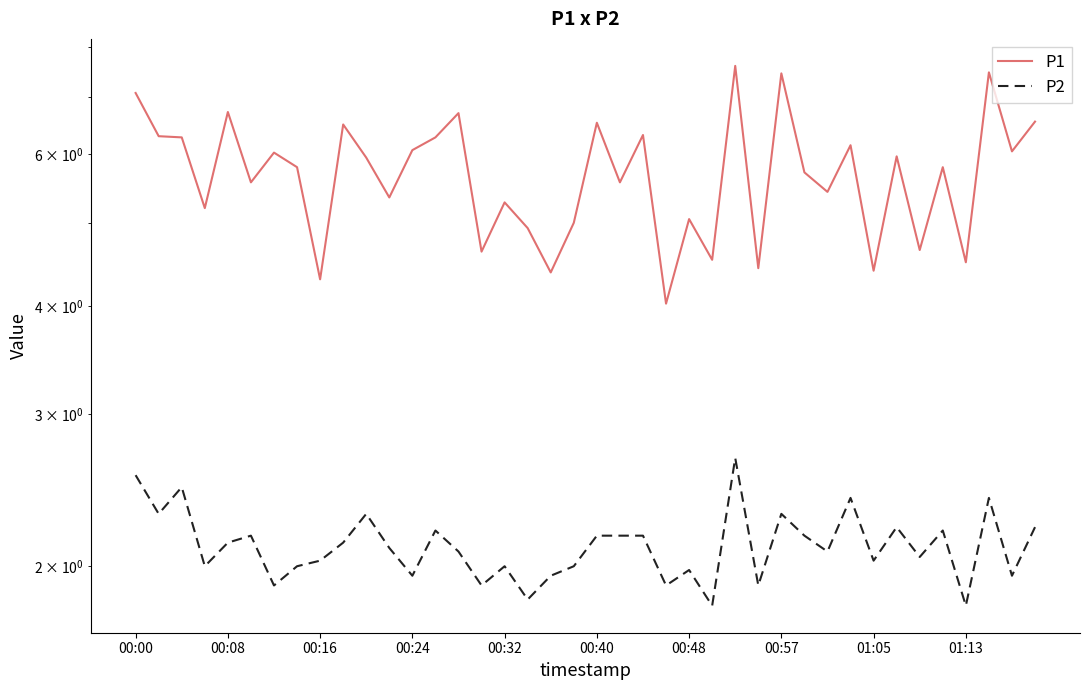

Is the value of P1 at 00:16 greater than the value of P2 at 00:48?

Yes